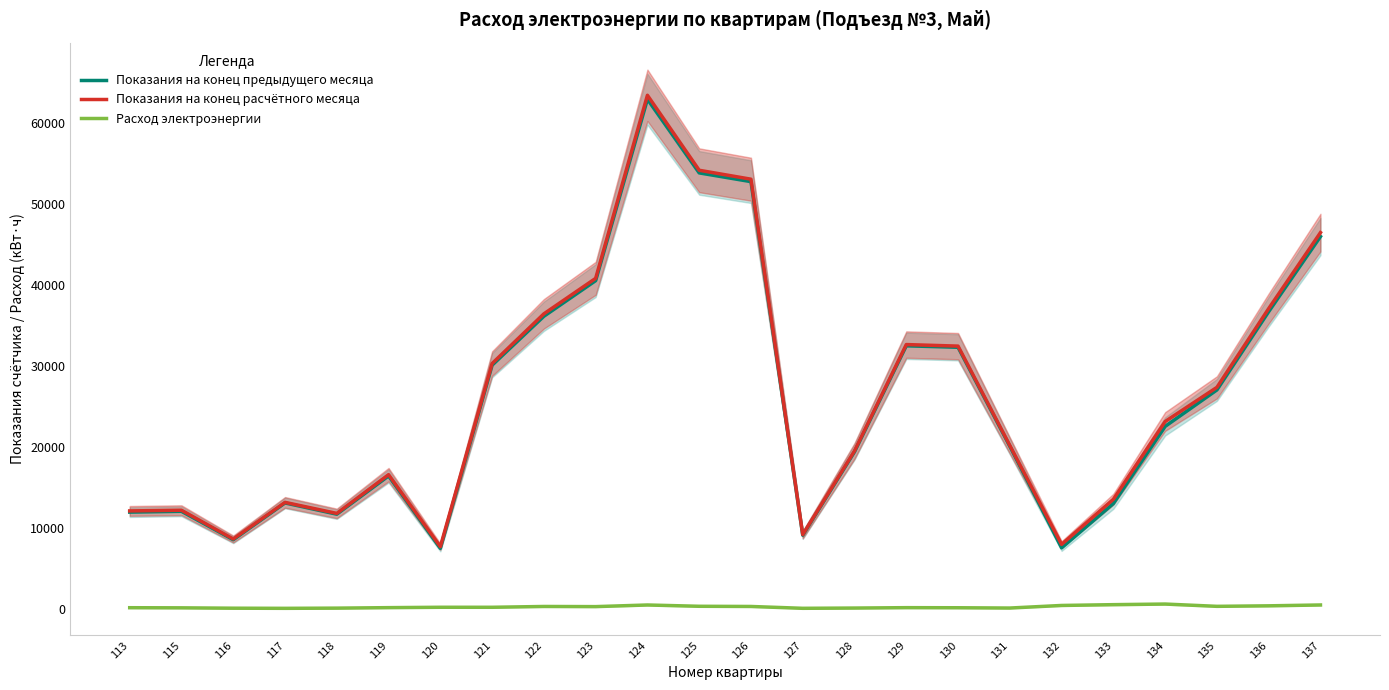

Does the chart display data point markers on the line(s)?

No